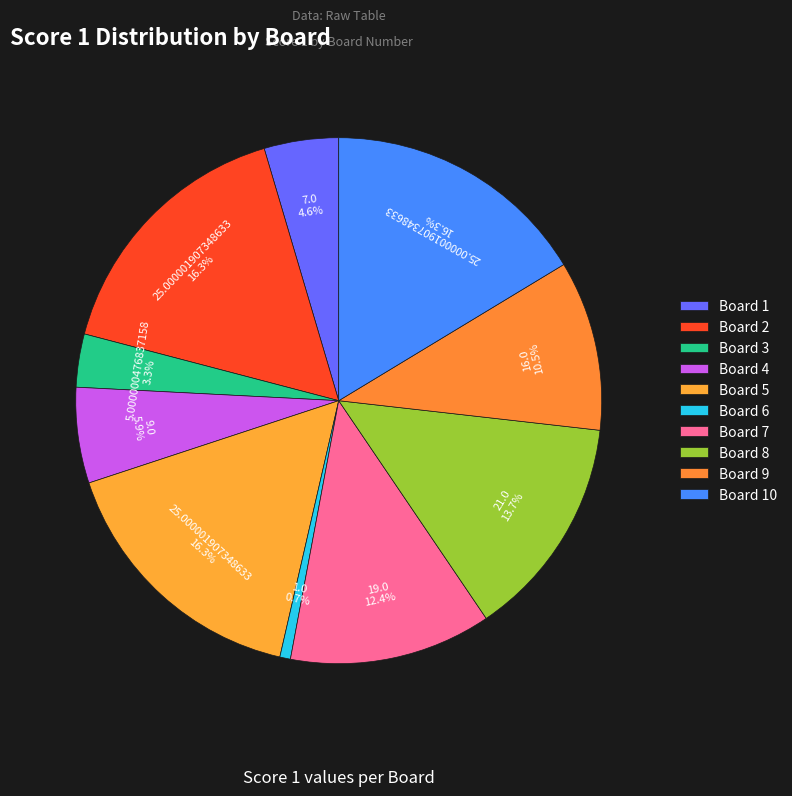

To the nearest percent, what percentage of the pie is Board 8?

14%